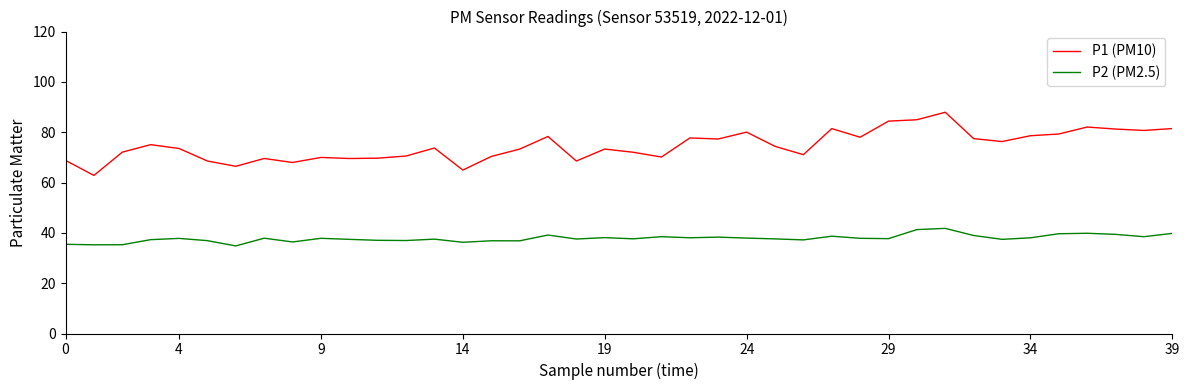

What is the smallest value displayed?

34.8